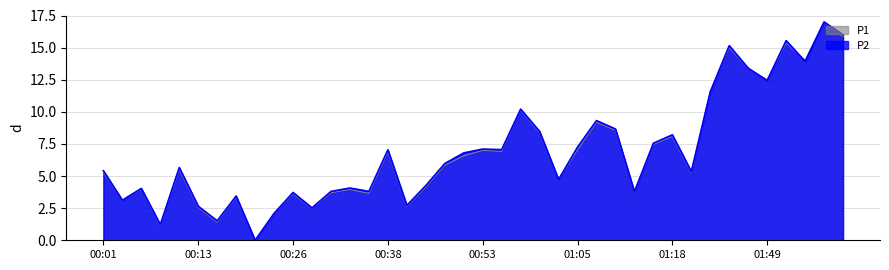

What is the value of the P2 point at the 40th from the left?

16.0